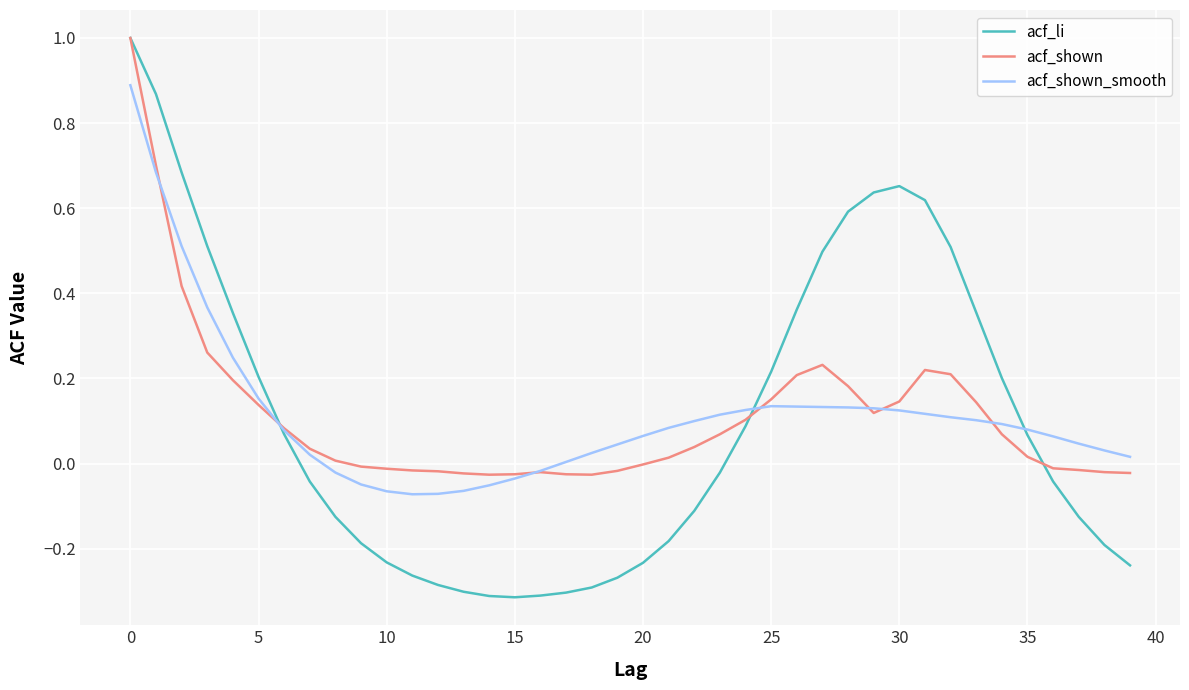

Which series has the largest range (max minus min)?

acf_li